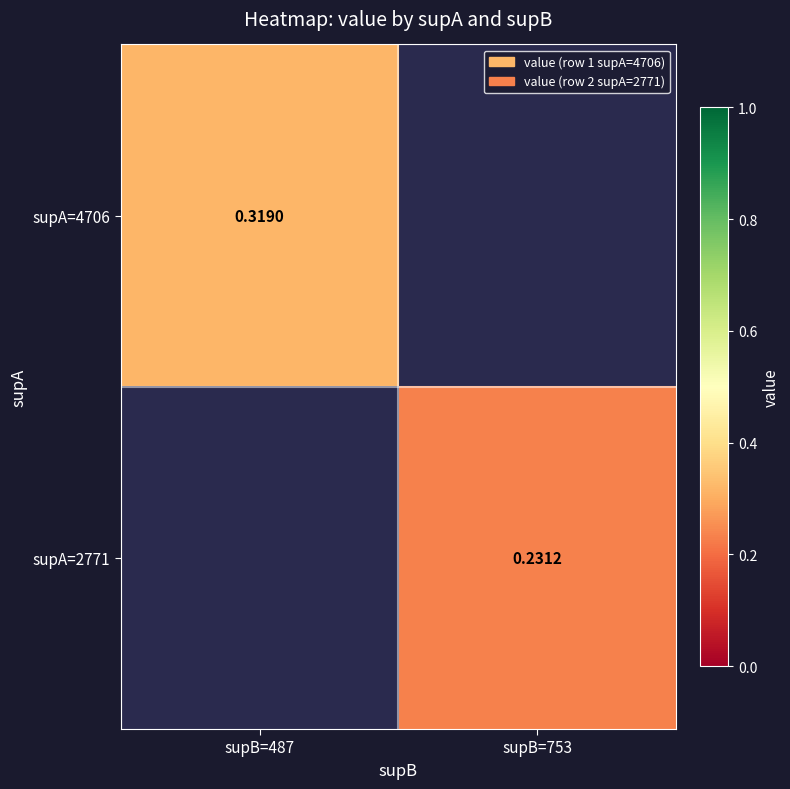

Count the number of data series in this chart.

2